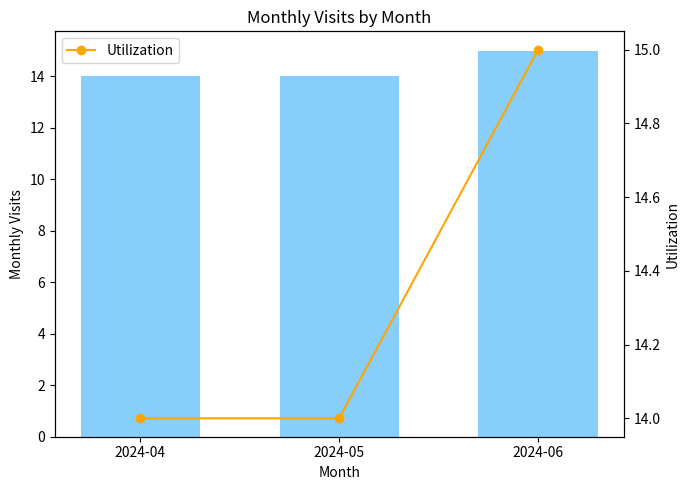

What is the maximum value for Utilization?

15